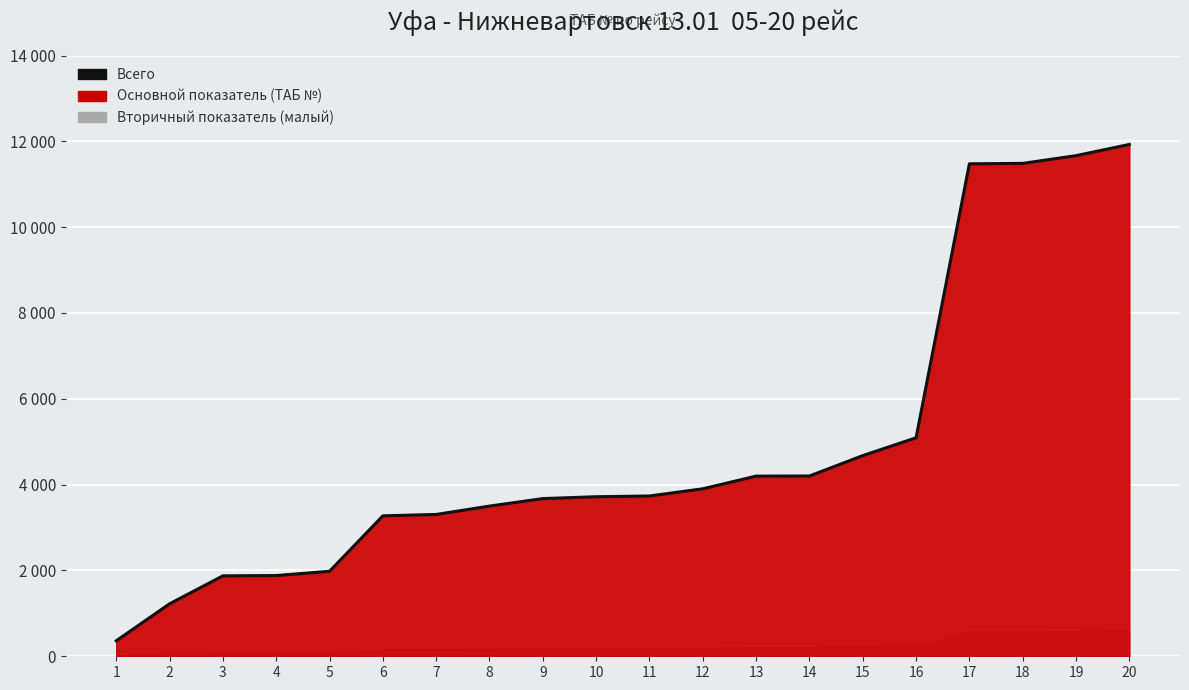

What is the sum of the values at 11 and 19?

15401